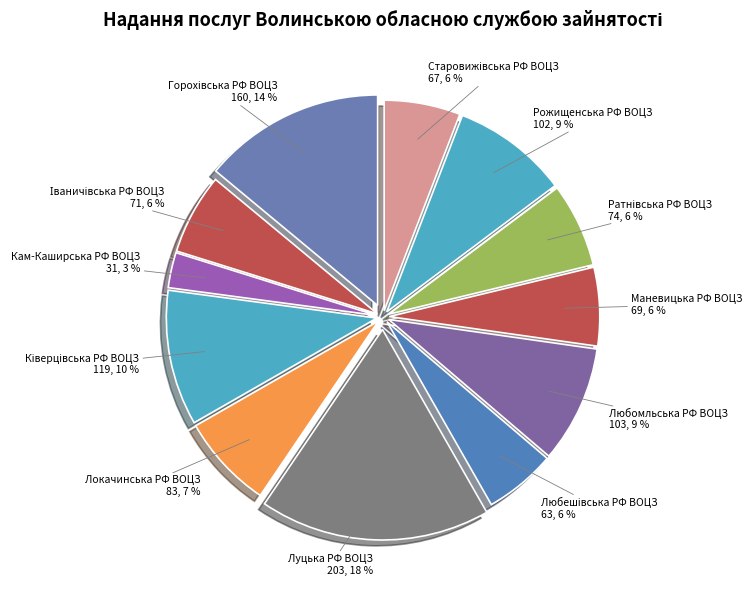

What is the smallest slice in the pie chart?

Кам-Каширська РФ ВОЦЗ